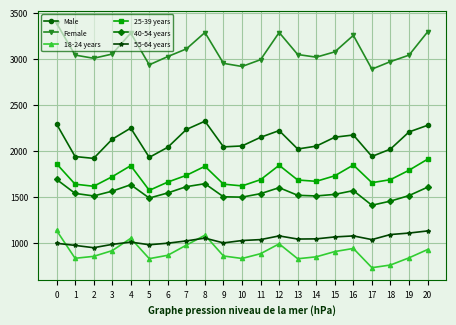

At 13, list the series in order from largest to smallest.

Female, Male, 25-39 years, 40-54 years, 55-64 years, 18-24 years